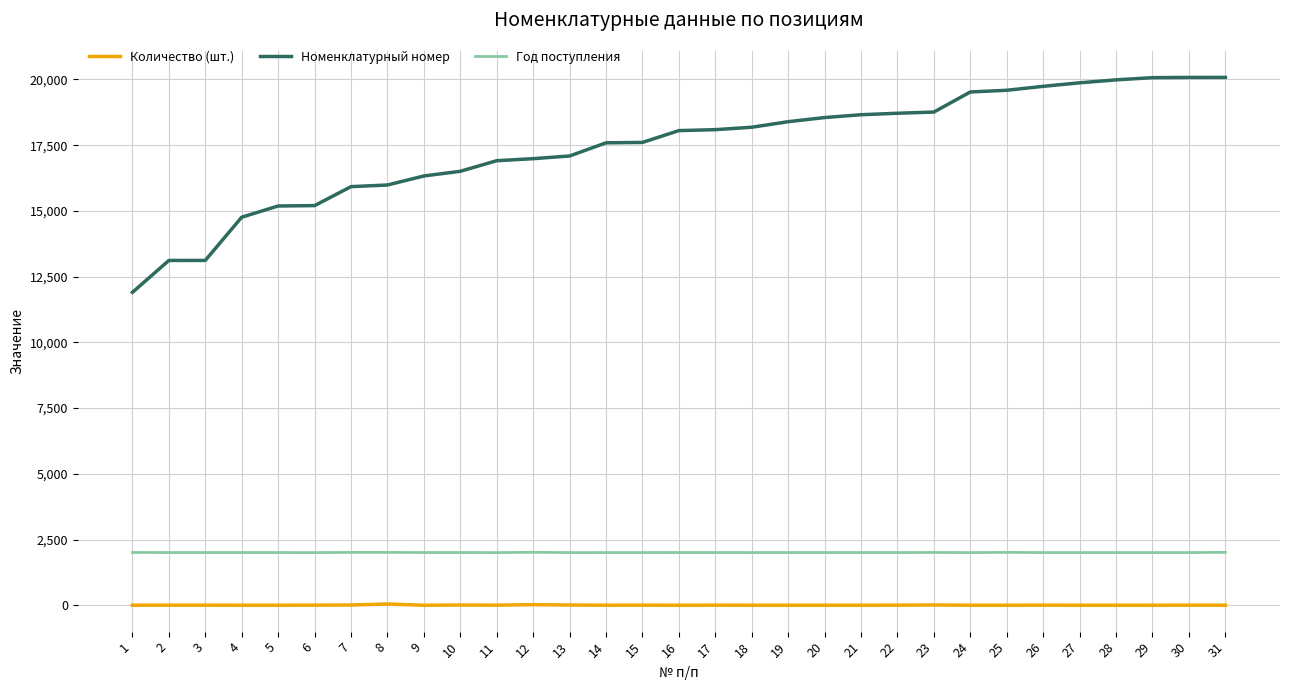

What are all the series names shown in the legend?

Количество (шт.), Номенклатурный номер, Год поступления